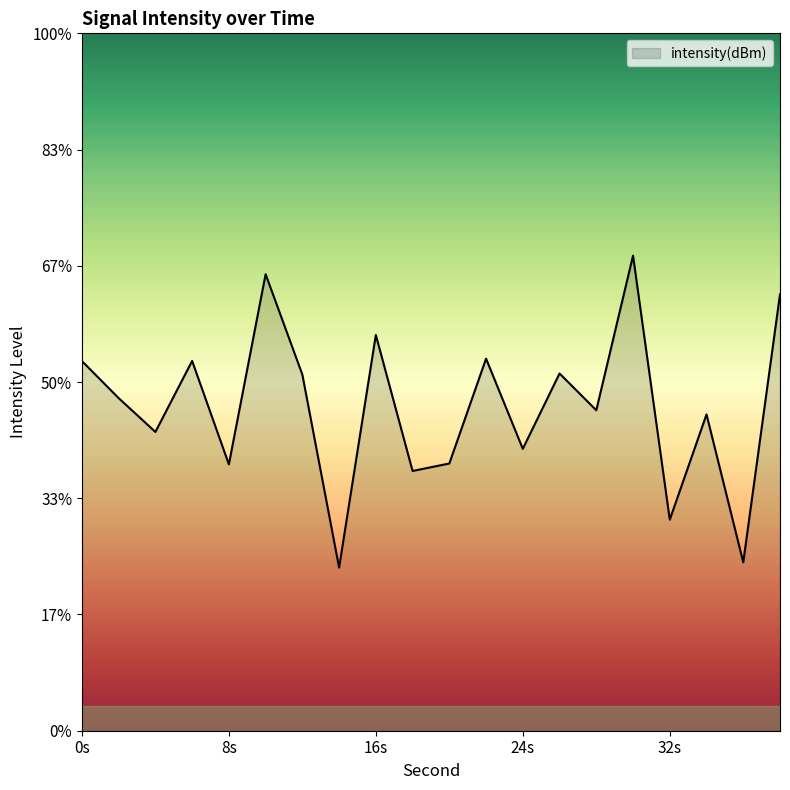

List the labels in order of value, largest first.

30, 10, 38, 16, 22, 6, 0, 26, 12, 2, 28, 34, 4, 24, 20, 8, 18, 32, 36, 14